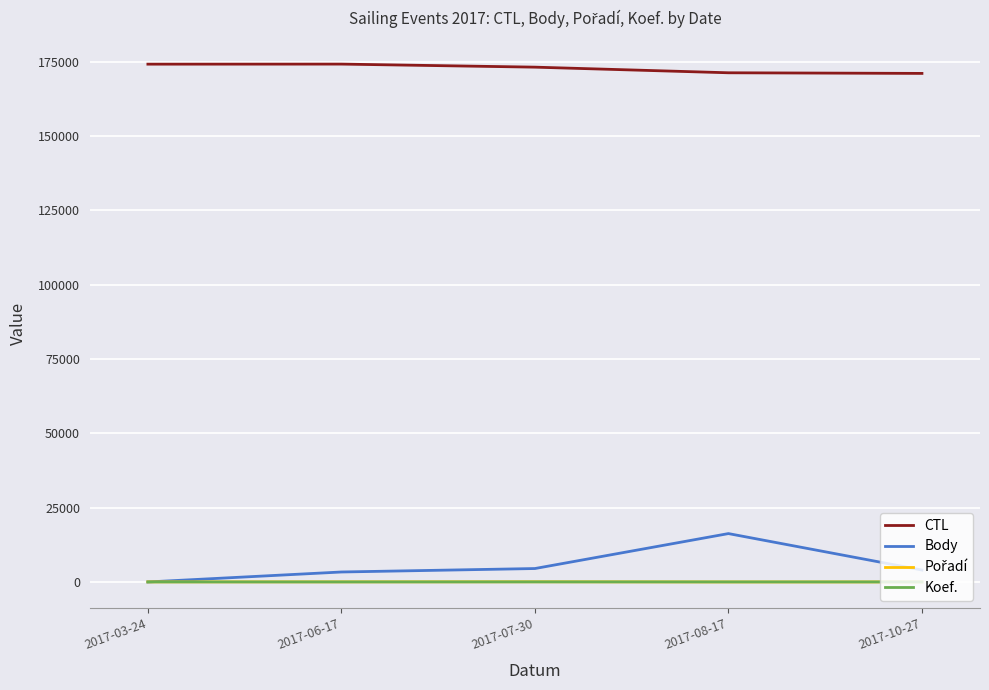

True or false: Body has a value of 0 at 2017-03-24.

True